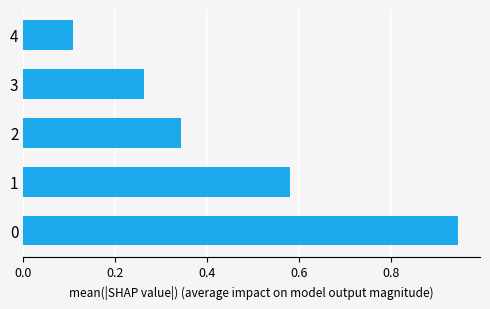

At which label is the value closest to 0?

4